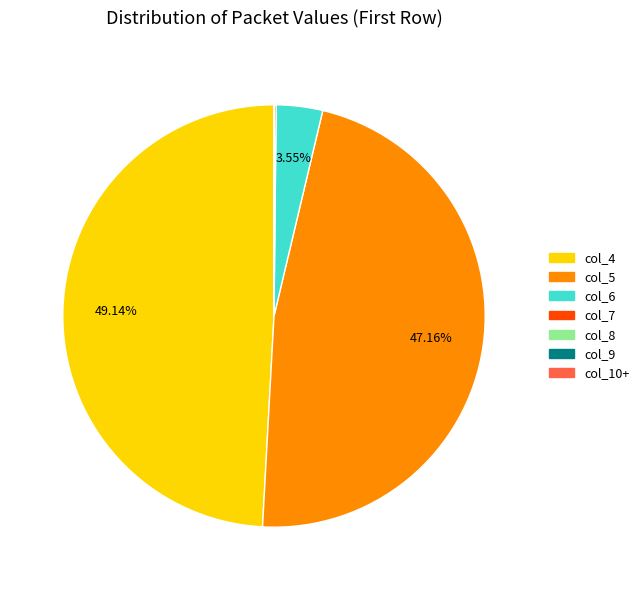

Does any single category account for the majority?

No